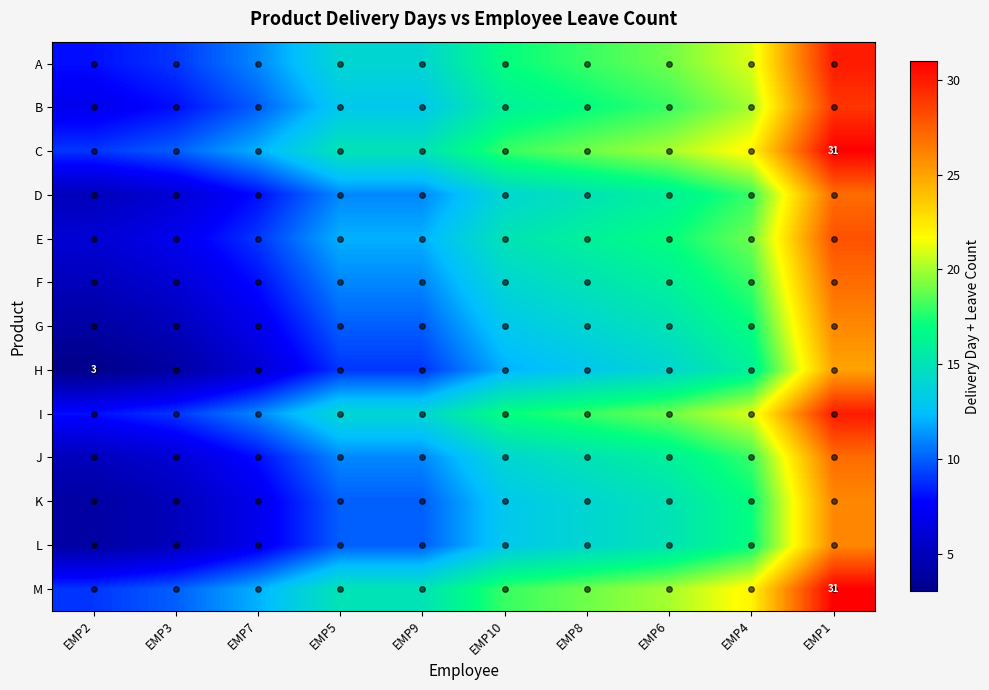

True or false: H has a value of 3 at EMP2.

True